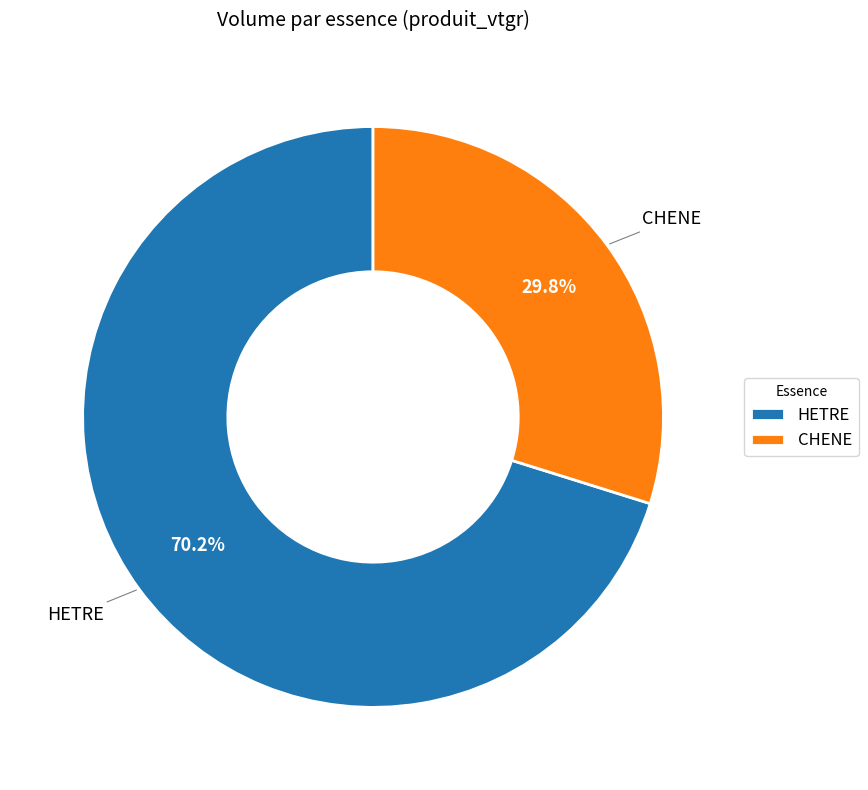

What is the smallest slice in the pie chart?

CHENE